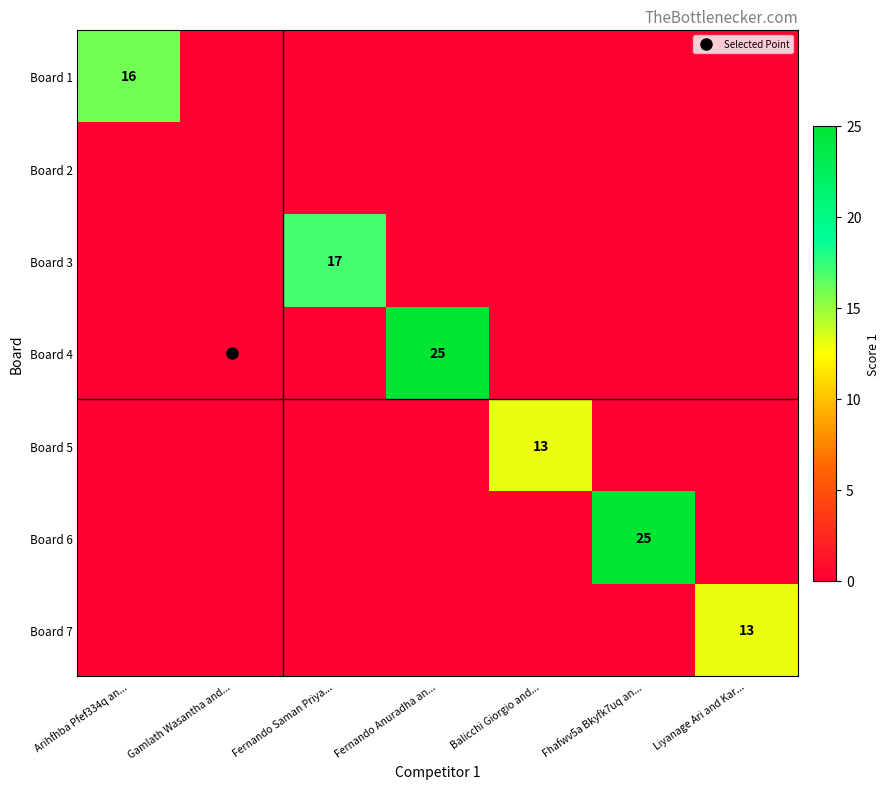

What is the difference between the maximum and minimum values in the Board 3 series?

17